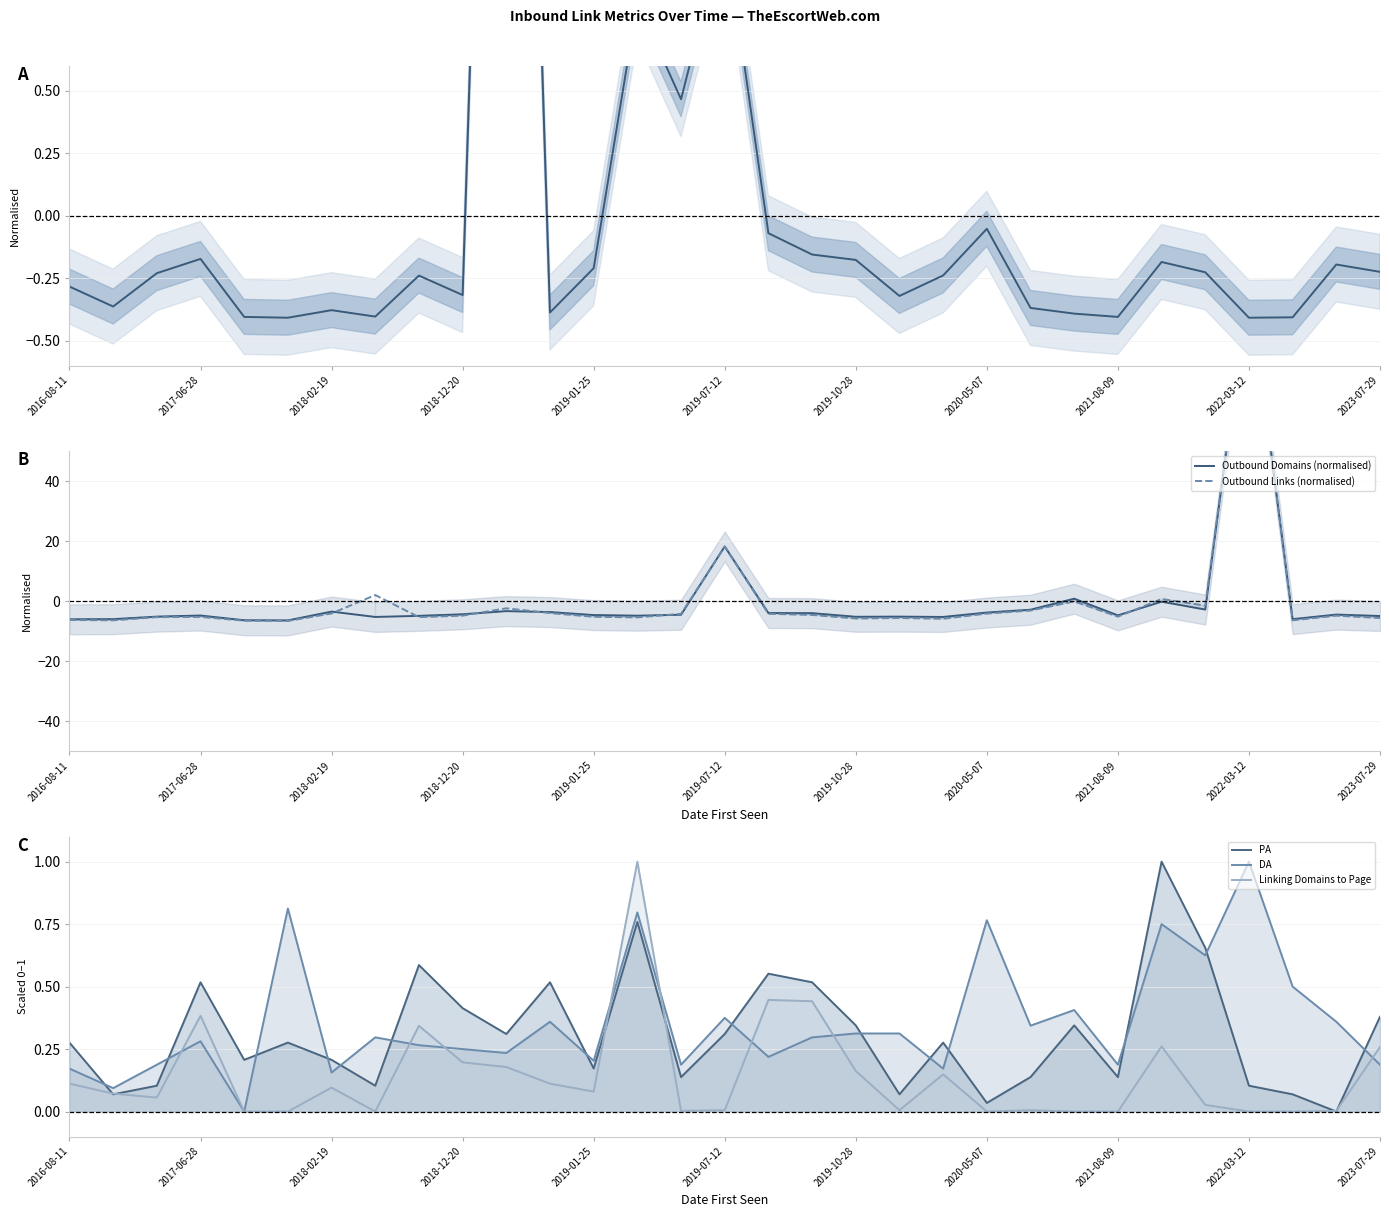

At which category is the sum across all series the highest?

2022-03-12